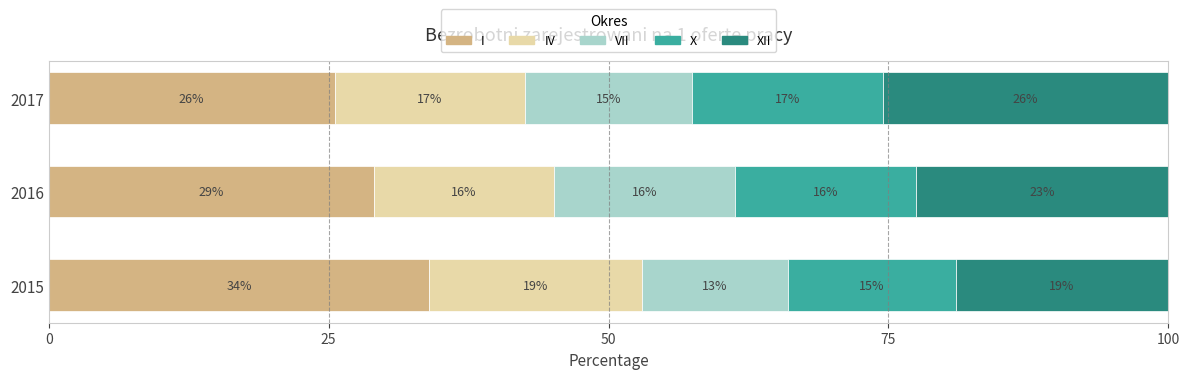

What is the total value across all series at 2015?

100.0